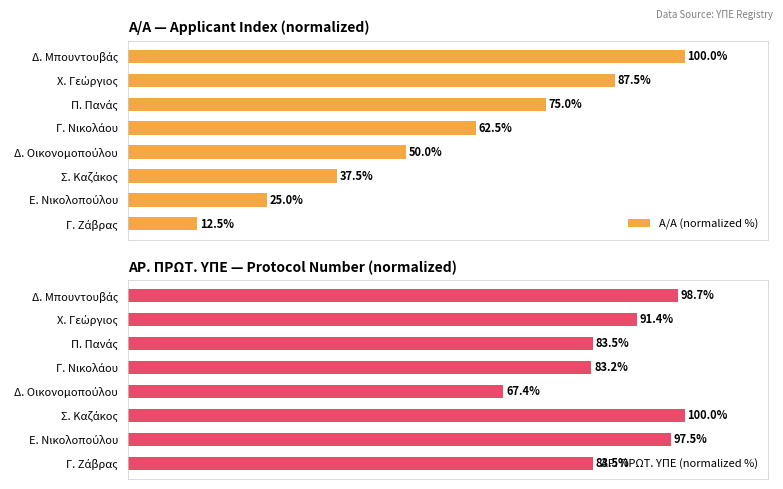

What are all the series names shown in the legend?

Α/Α (normalized %), ΑΡ. ΠΡΩΤ. ΥΠΕ (normalized %)